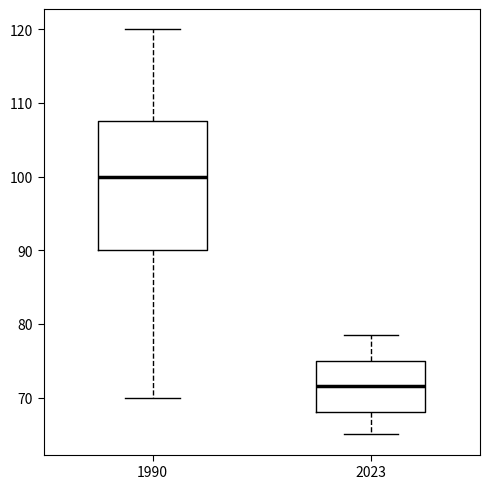

Comparing the boxes themselves (not the whiskers), which one is the tallest?

1990